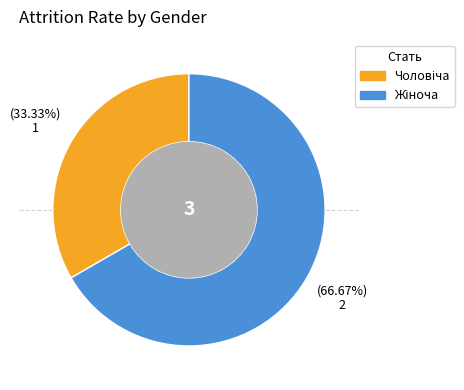

Is there any slice that represents more than half of the pie?

Yes